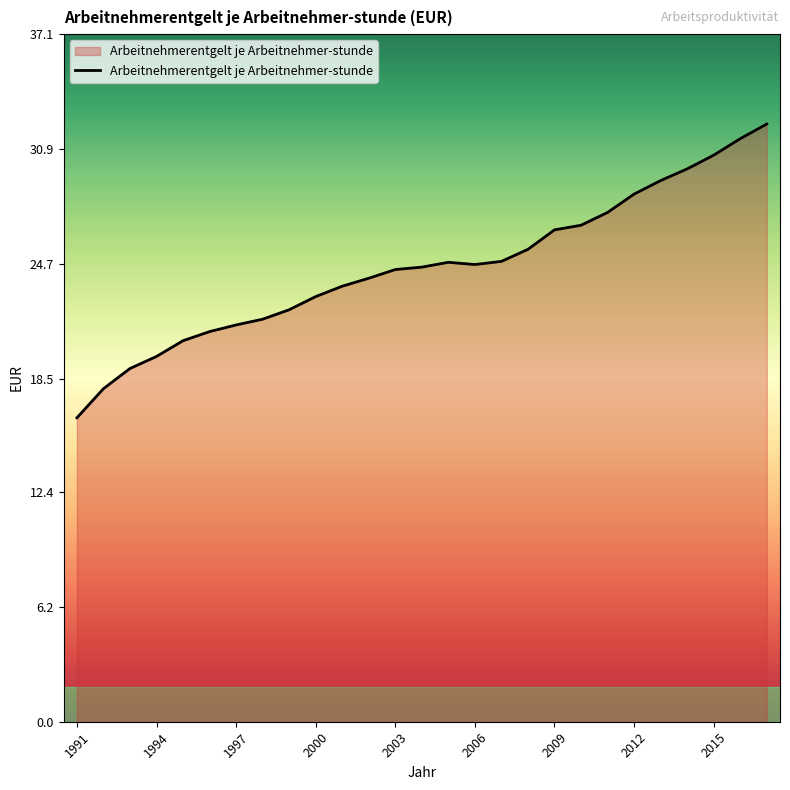

What is the smallest value displayed?

16.4